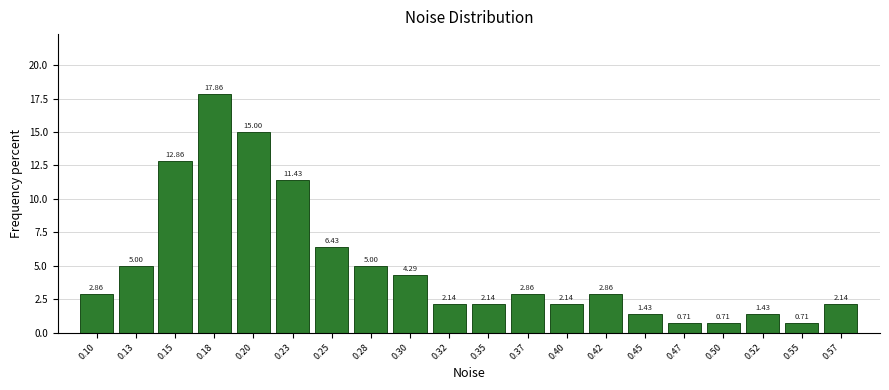

Which range on the x-axis has the tallest bar?

0.165 to 0.190